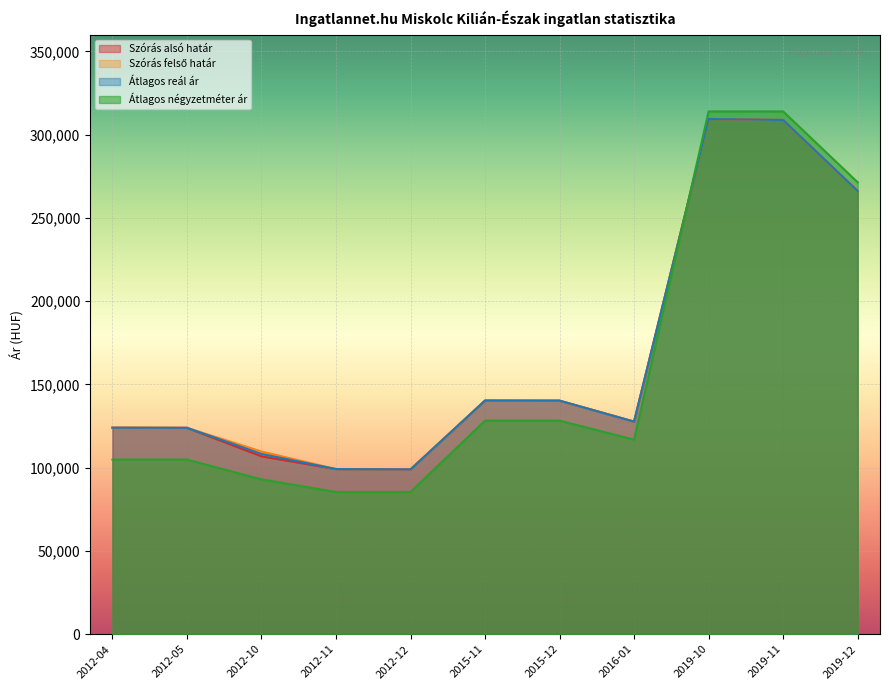

List the series in order of their peak value, lowest first.

Szórás alsó határ, Szórás felső határ, Átlagos reál ár, Átlagos négyzetméter ár